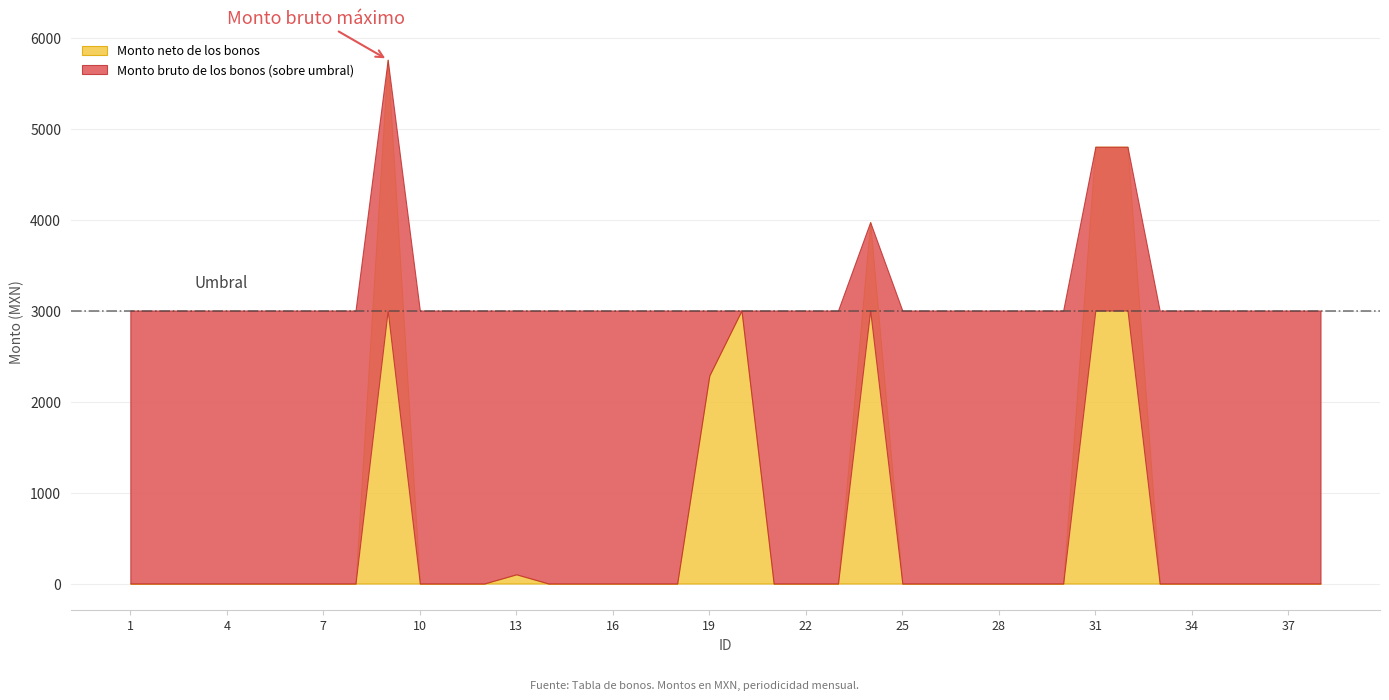

How many lines are shown in the chart?

2